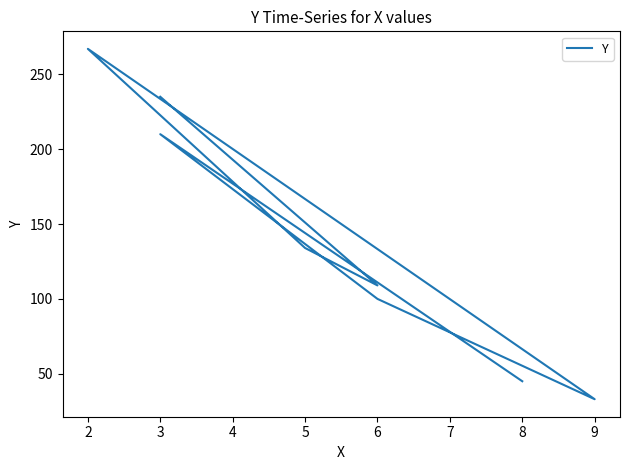

What is the minimum value shown in the chart?

33